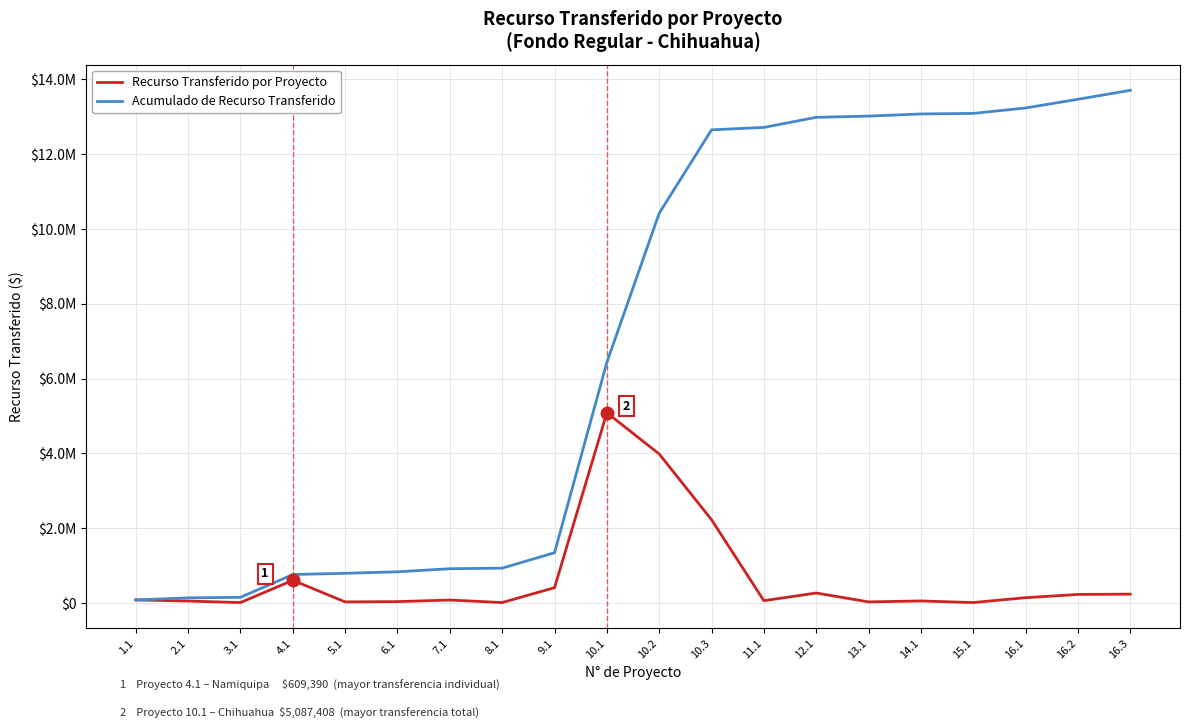

What is the difference between the maximum and second lowest values in the Recurso Transferido por Proyecto series?

5072422.5